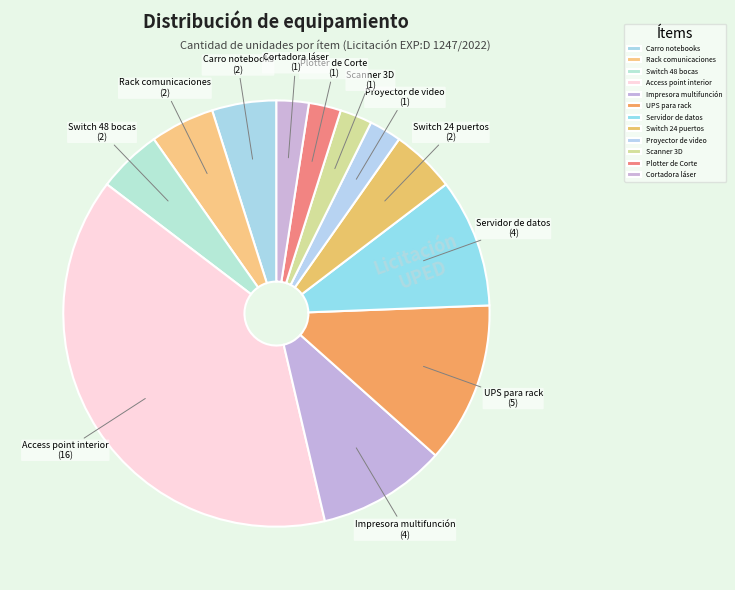

Which has a higher value, Switch 24 puertos or Access point interior?

Access point interior